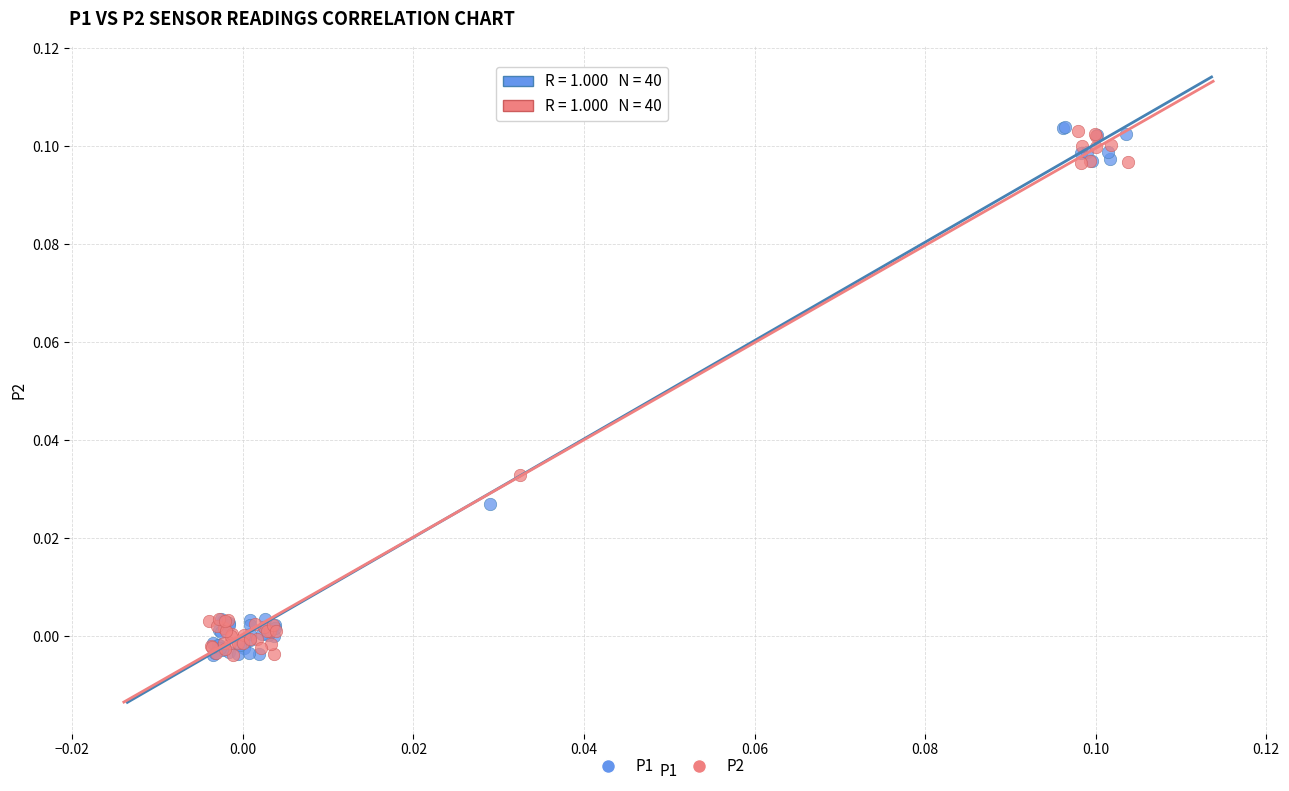

What are all the series names shown in the legend?

P1, P2